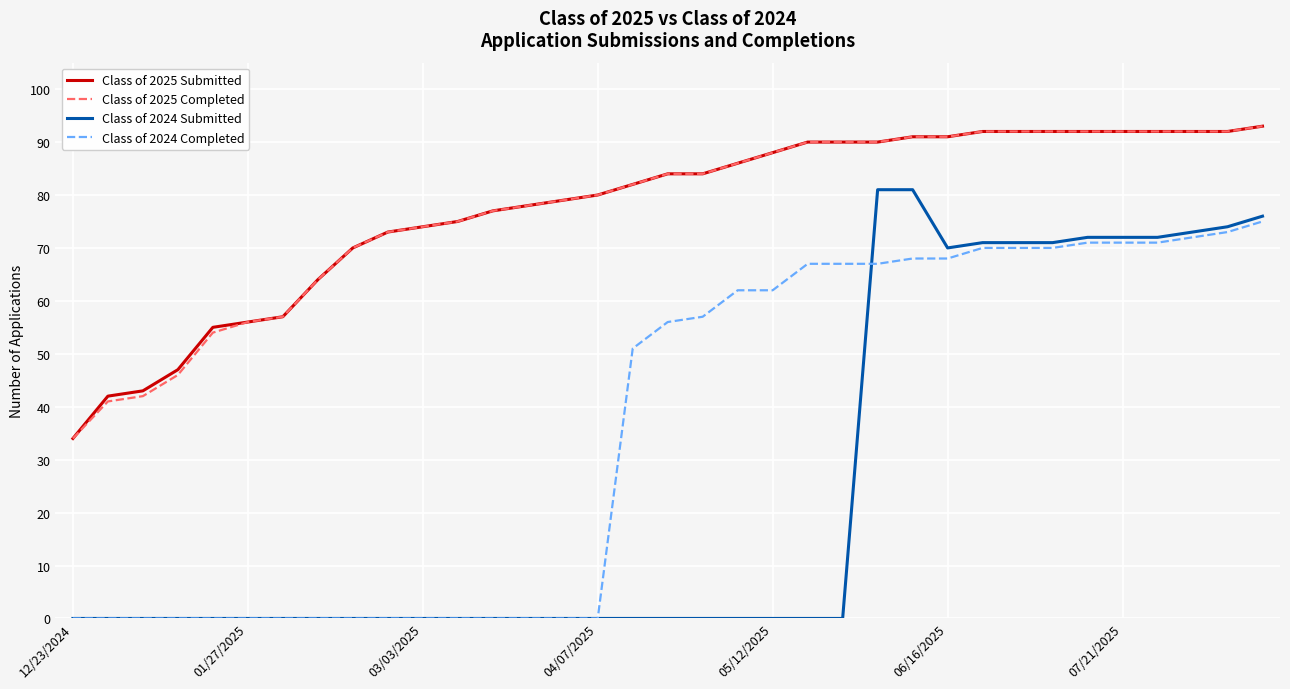

True or false: Class of 2024 Submitted and Class of 2025 Completed cross at least once.

False